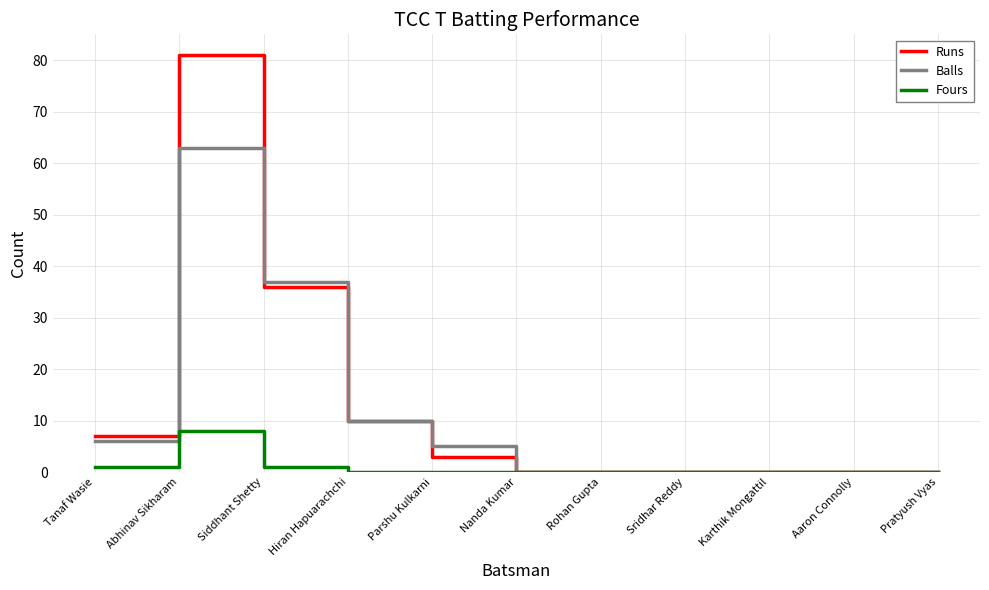

Between Siddhant Shetty and Aaron Connolly, which series saw the biggest shift?

Balls